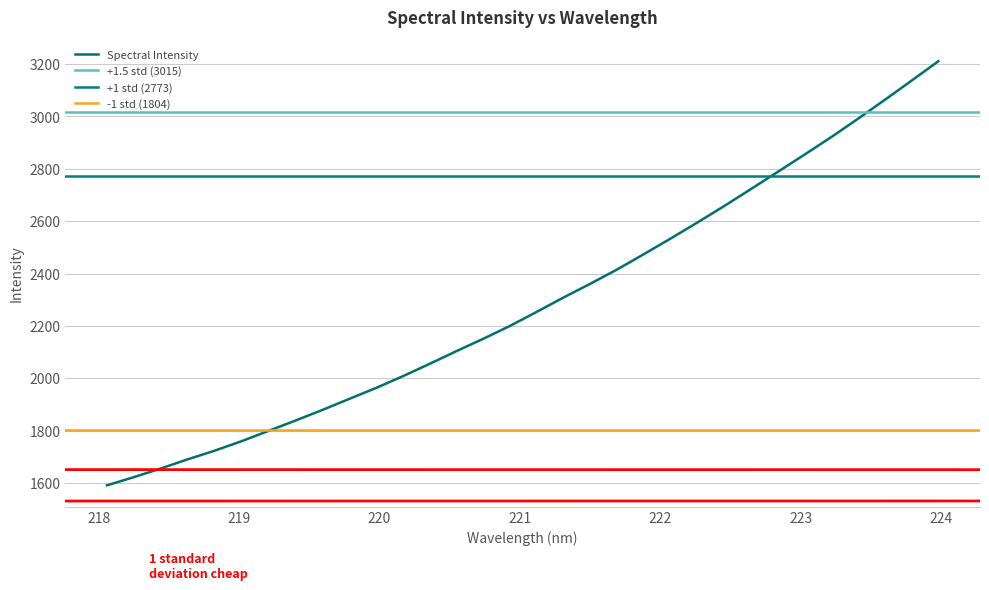

True or false: the data shows 2149.9 at 220.7354.

True